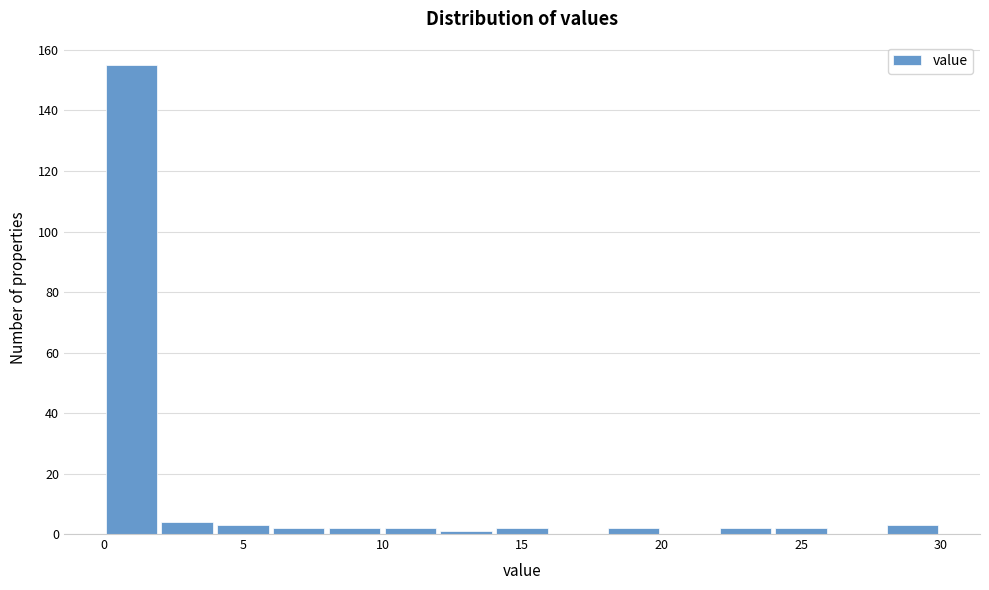

Reading left to right, list every bar in this chart as the range it spans on the x-axis followed by its height. The values are not printed on the chart, so give them approximately, as read against the axis.

0 to 2: 156
2 to 4: 4
4 to 6: 4
6 to 8: 2
8 to 10: 2
10 to 12: 2
12 to 14: under 2
14 to 16: 2
16 to 18: 0
18 to 20: 2
20 to 22: 0
22 to 24: 2
24 to 26: 2
26 to 28: 0
28 to 30: 4